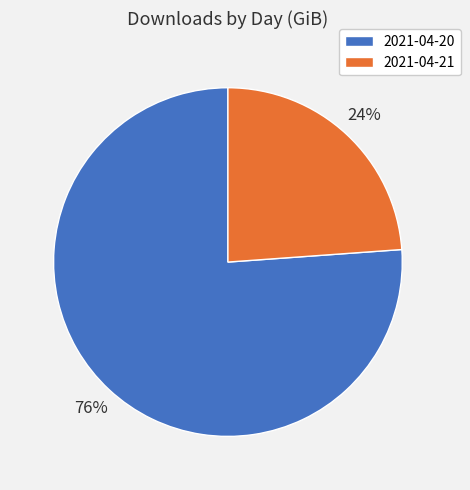

Count the number of slices in the pie.

2